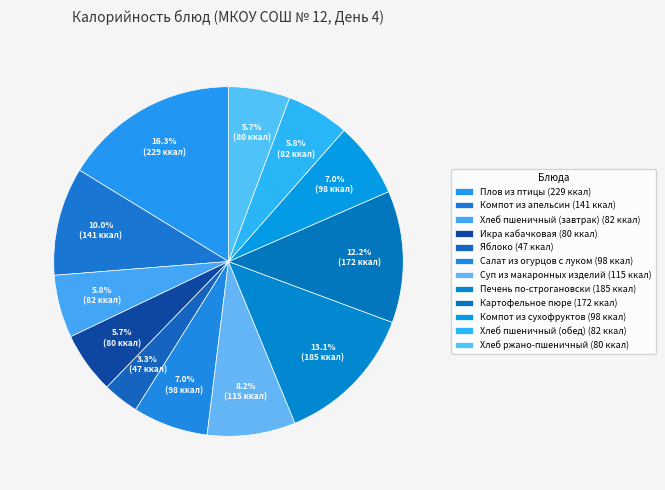

What percentage is the Картофельное пюре slice, to the nearest percent?

12%